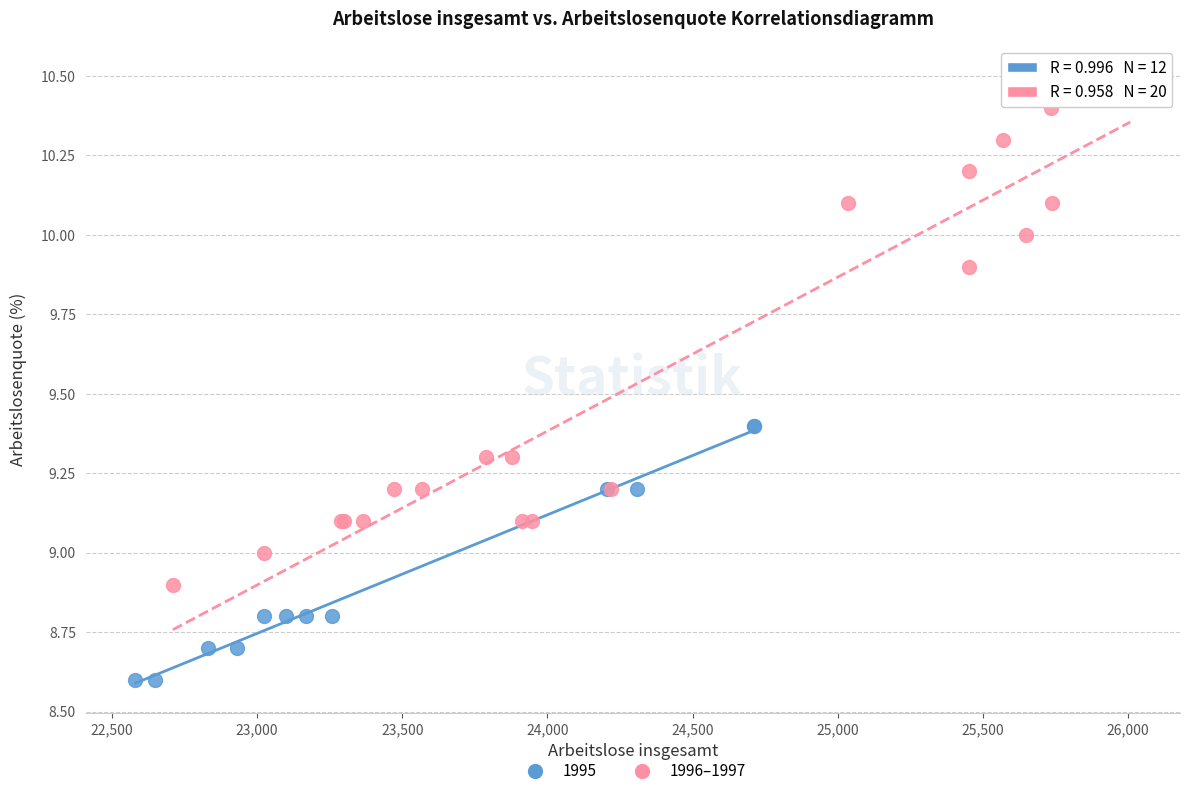

Which series contains the lowest Y value?

1995